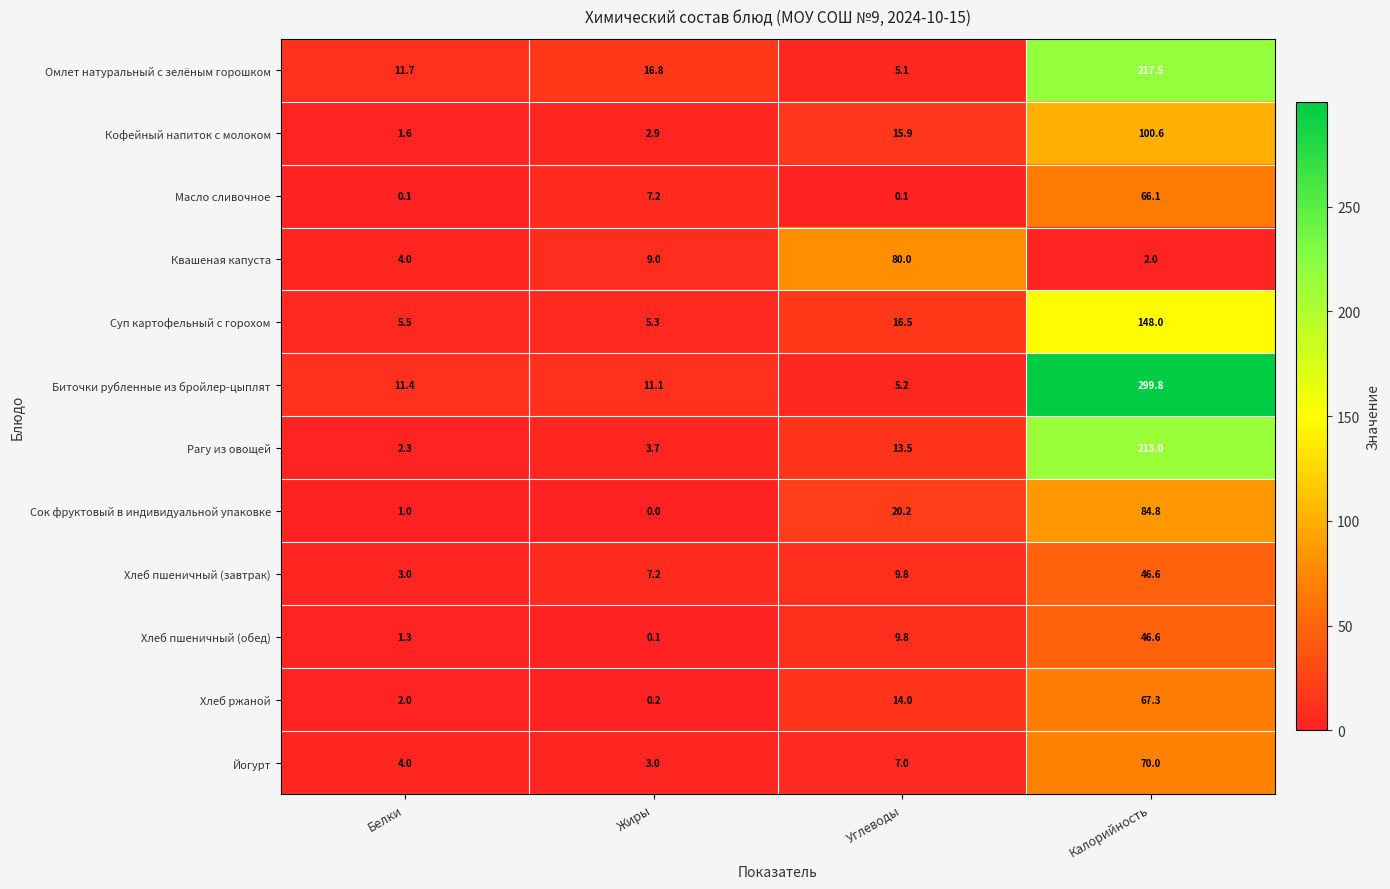

List the labels in order of Кофейный напиток с молоком value, smallest first.

Белки, Жиры, Углеводы, Калорийность